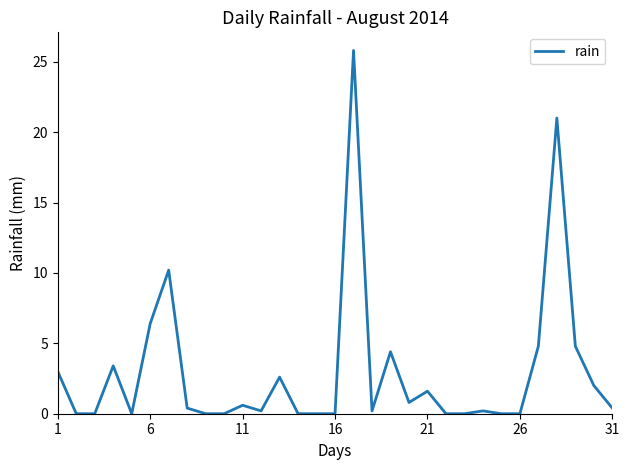

What is the maximum value shown in the chart?

25.8